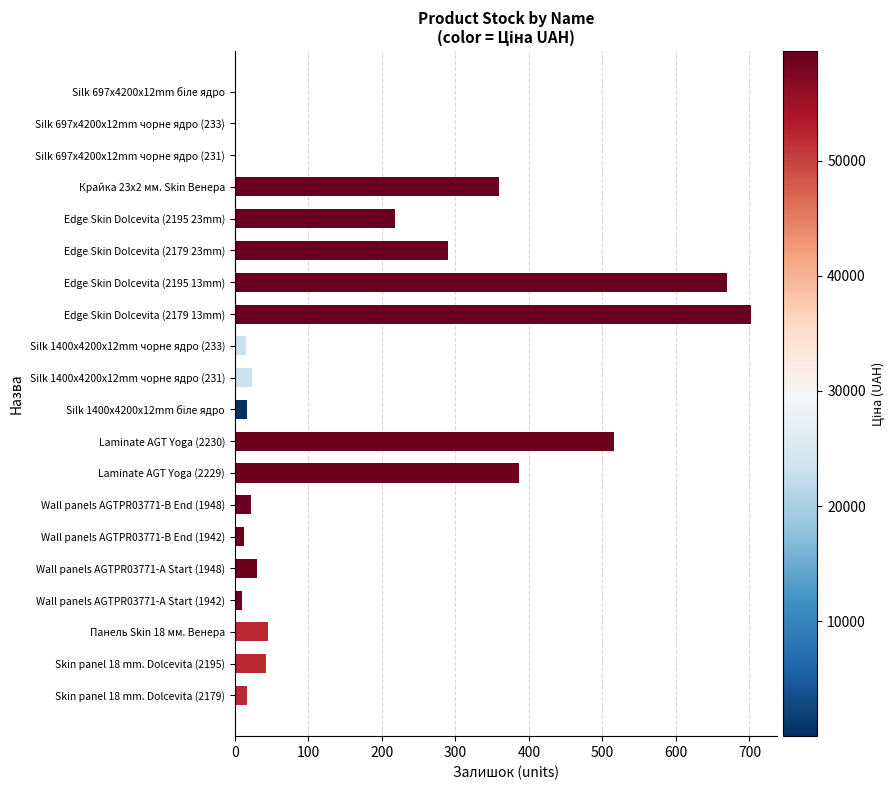

The chart shows a value of 13 at Wall panels AGTPR03771-B End (1942). True or false?

True